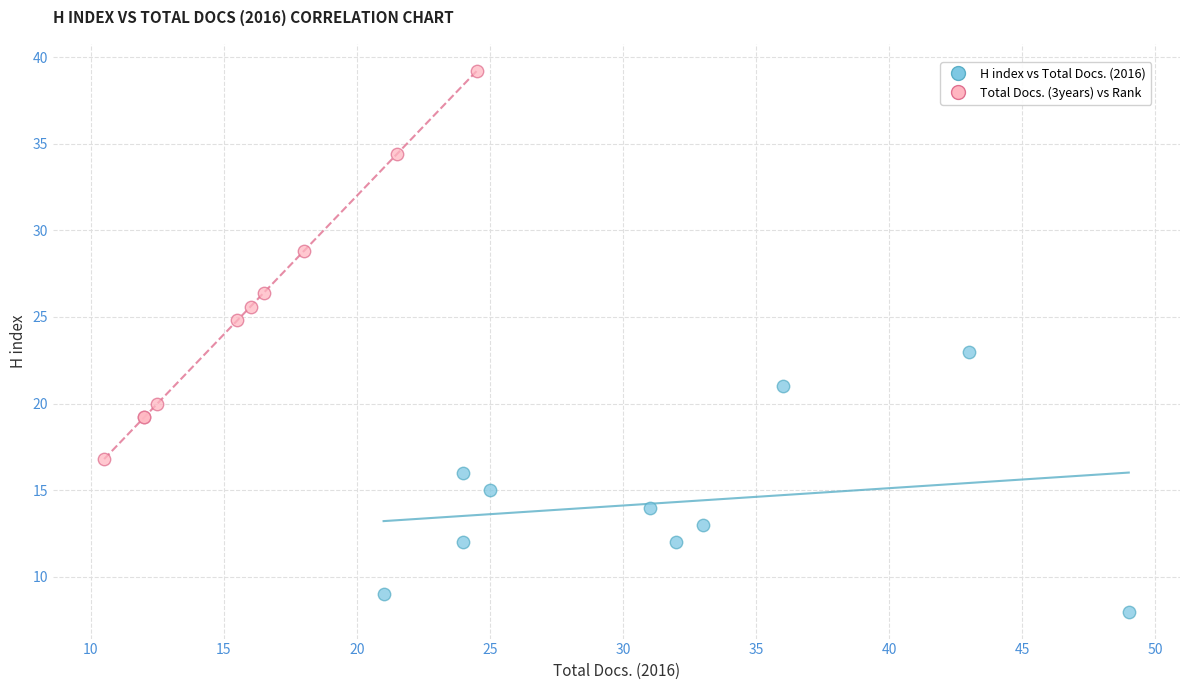

Which series has the widest spread of Y values?

Total Docs. (3years) vs Rank